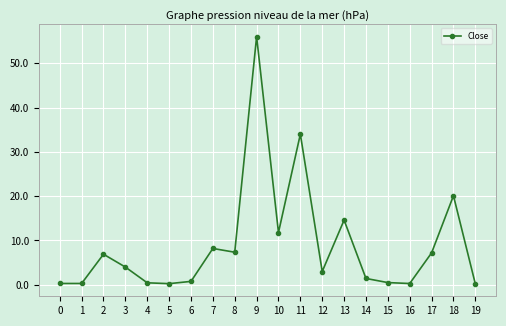

What is the difference between the maximum and minimum values?

55.8